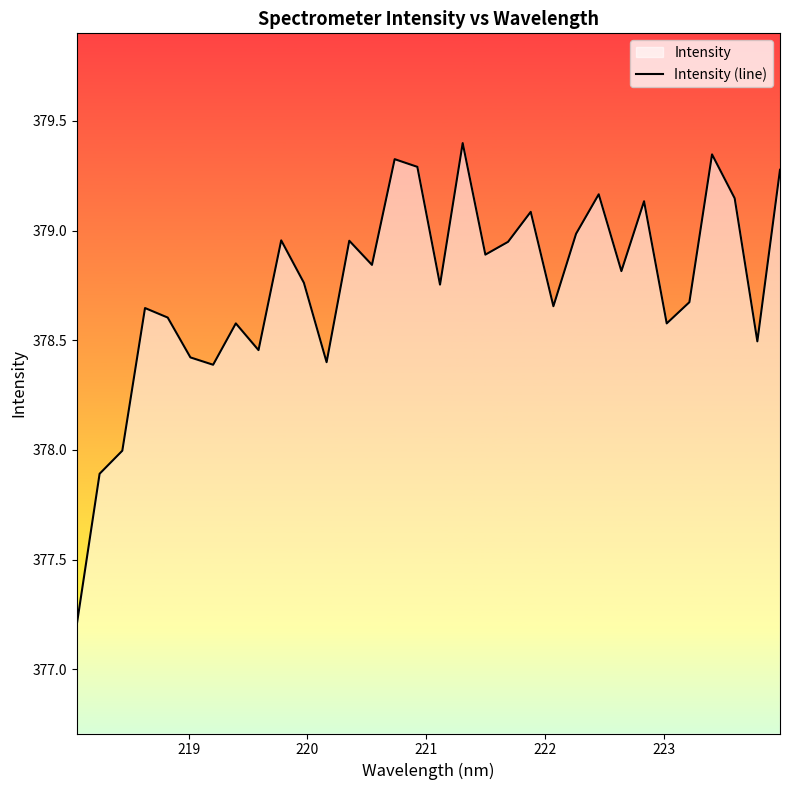

What is the difference between the maximum and minimum values?

2.2